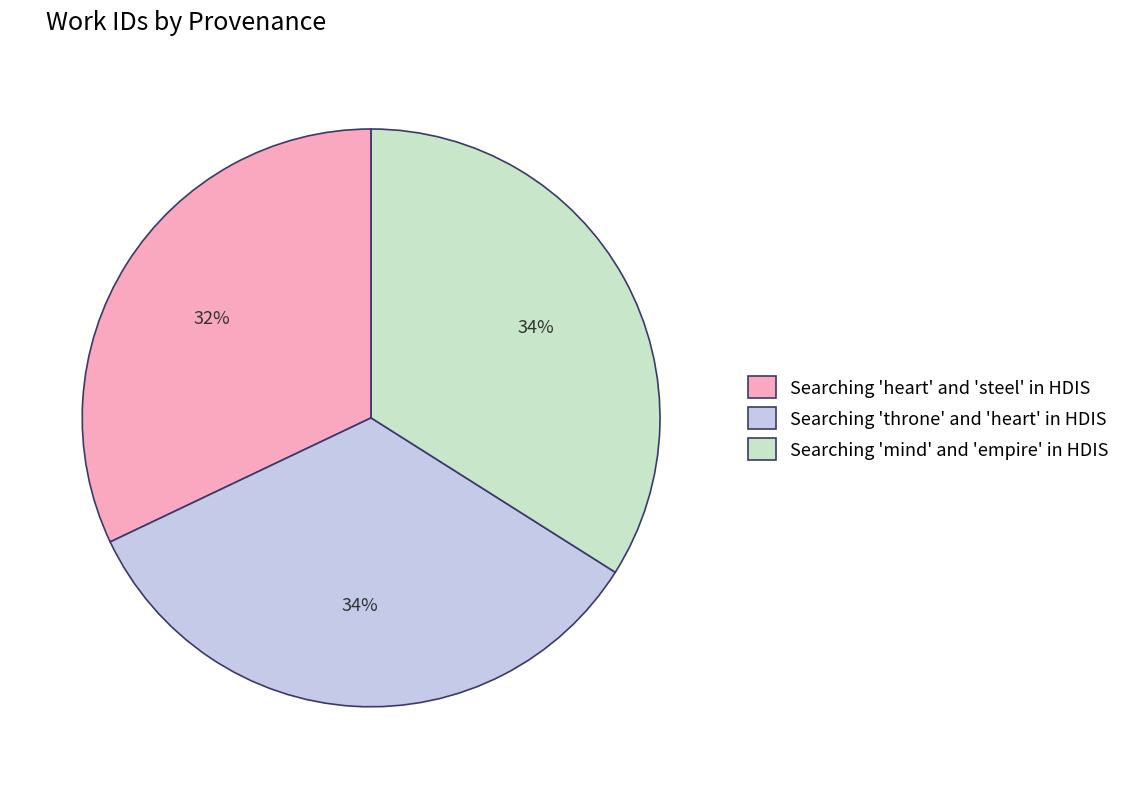

Combined, do Searching 'heart' and 'steel' in HDIS and Searching 'mind' and 'empire' in HDIS account for over 50%?

Yes